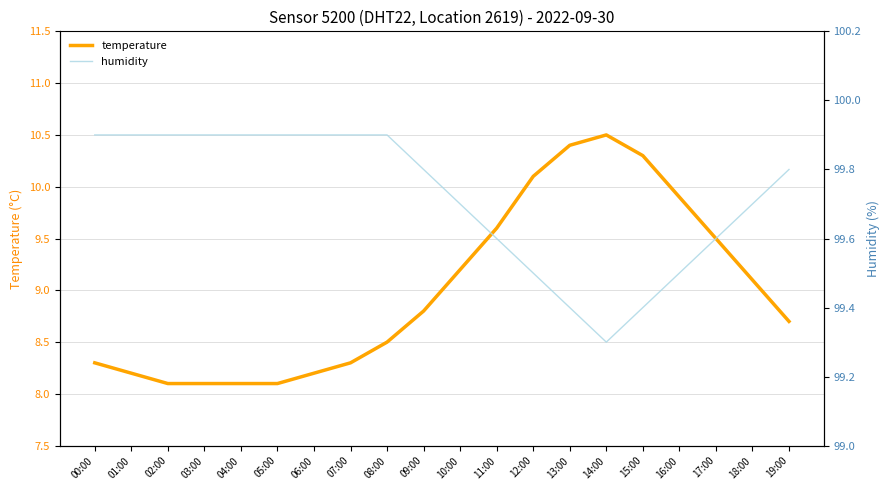

True or false: temperature and humidity intersect in this chart.

False